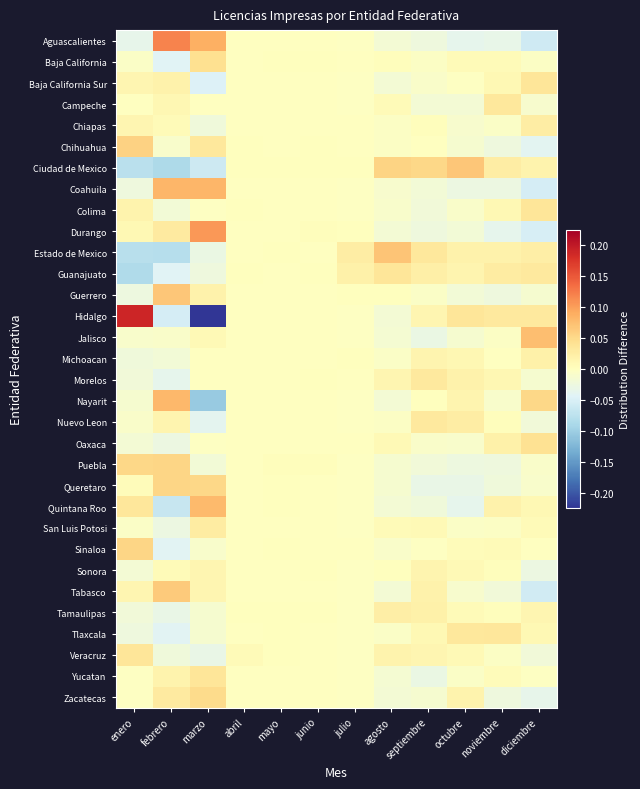

At how many categories does at least one series exceed 0?

12